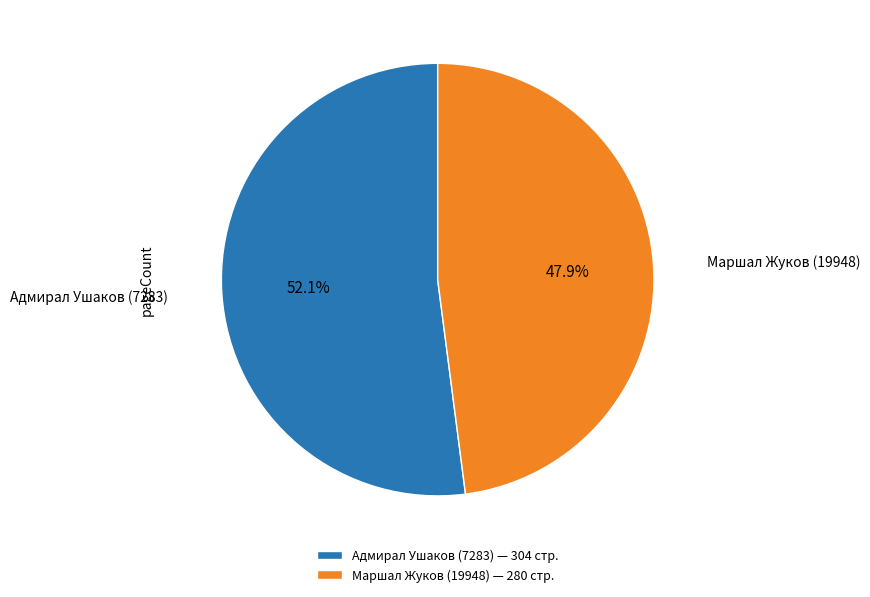

True or false: Адмирал Ушаков (7283) accounts for 41% of the total.

False